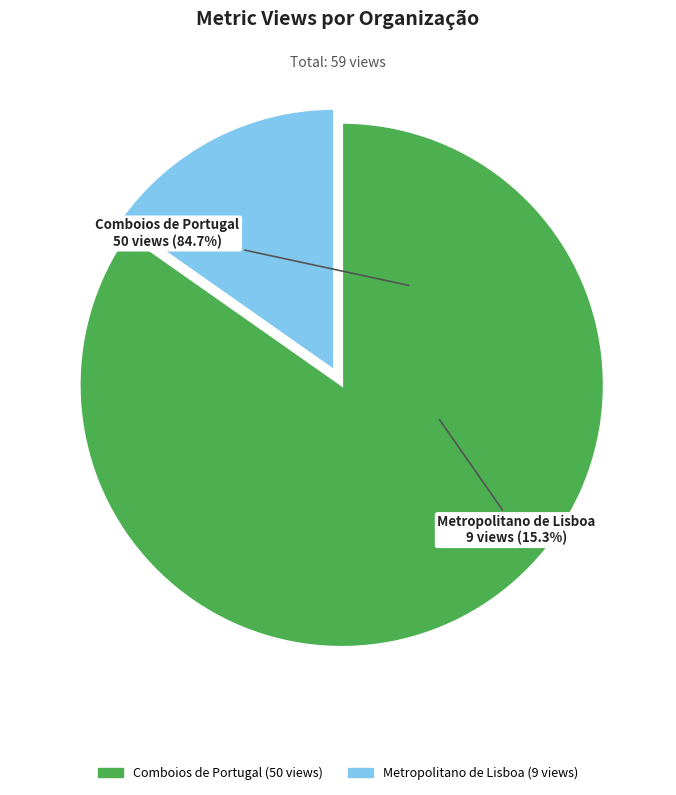

Which slice is the smallest?

Informação sobre Transportes Públicos (Metropolitano de Lisboa)